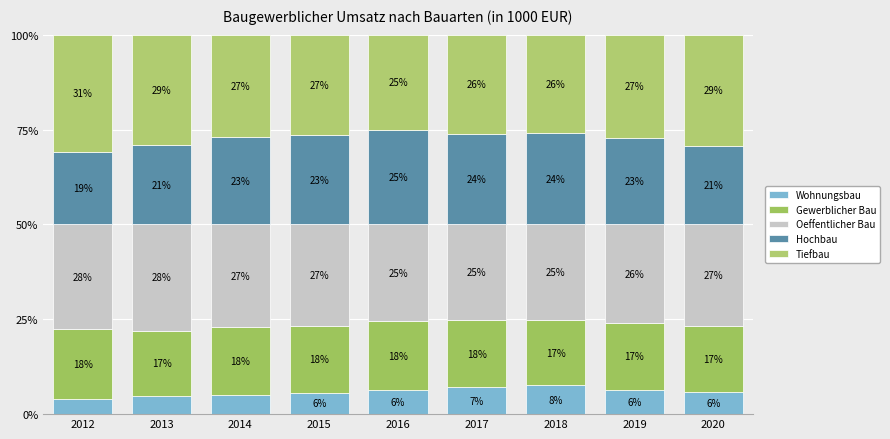

Count the number of data series in this chart.

5